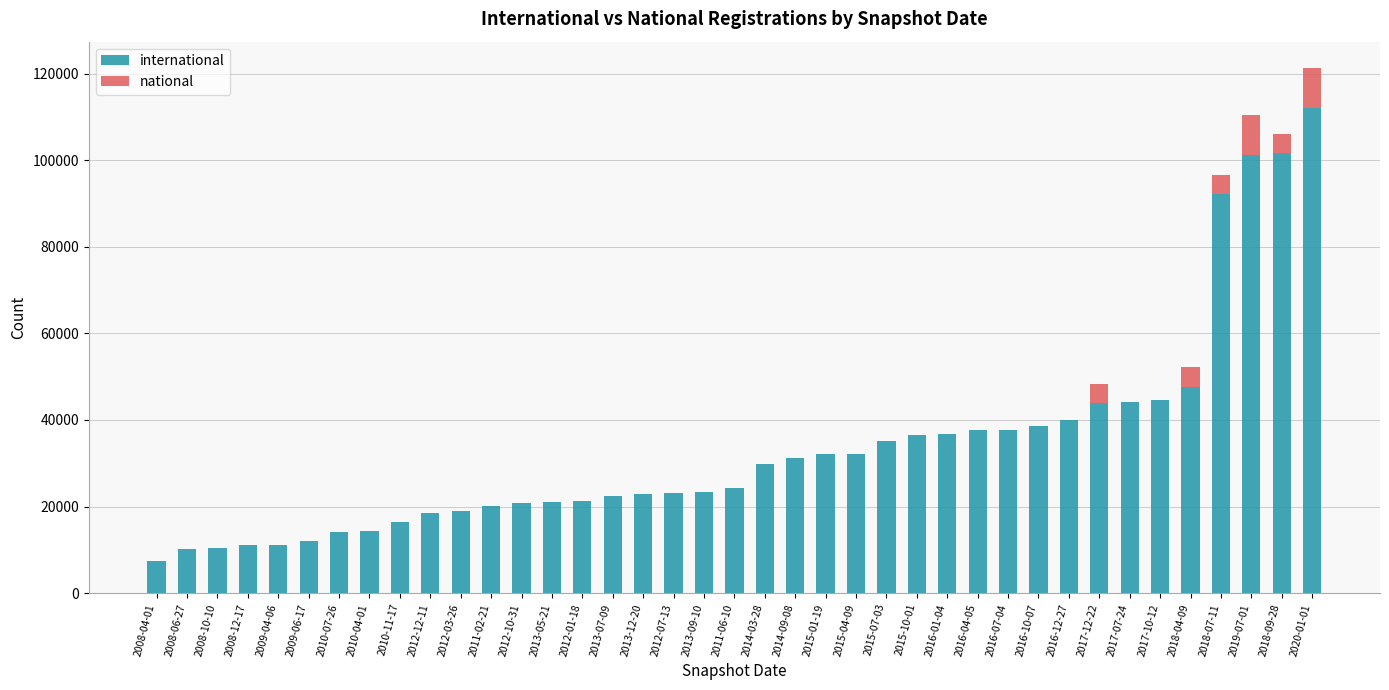

At which category is the sum across all series the highest?

2020-01-01